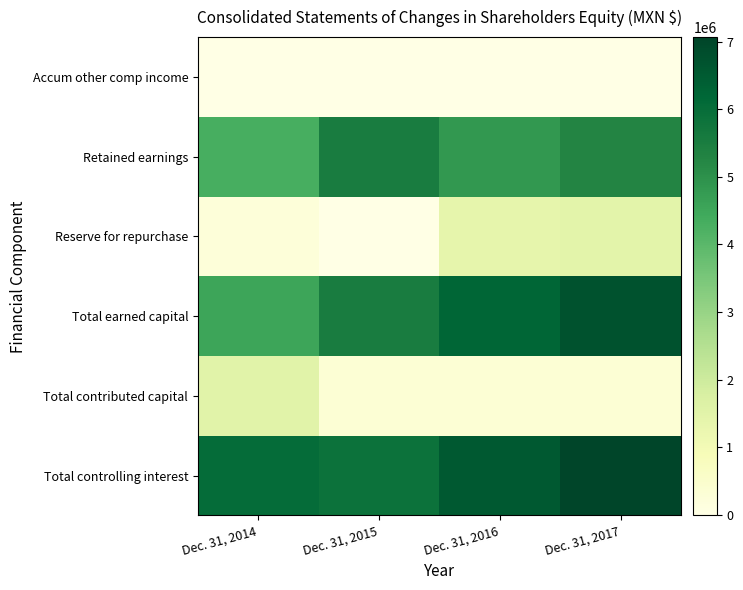

At Dec. 31, 2014, list the series in order from smallest to largest.

Accum other comp income, Reserve for repurchase, Total contributed capital, Retained earnings, Total earned capital, Total controlling interest